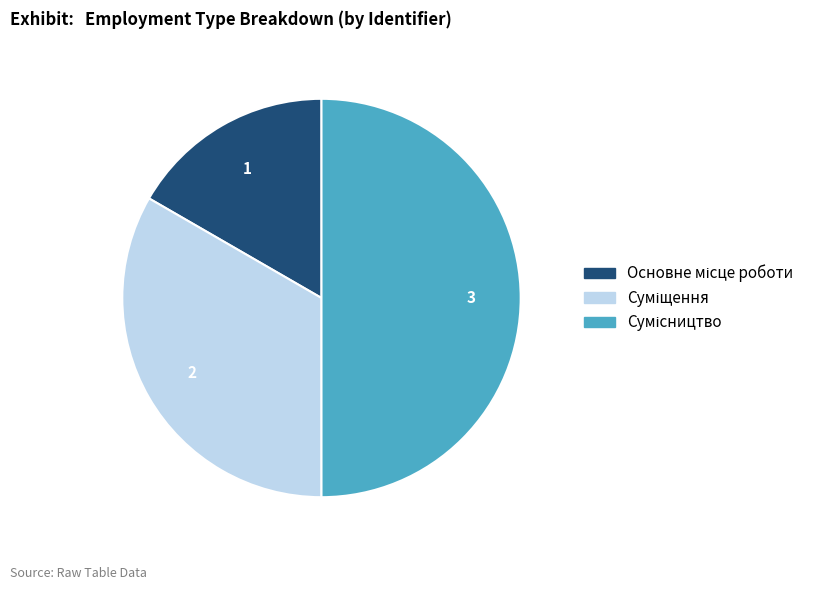

To the nearest percent, what is the average slice percentage?

33%